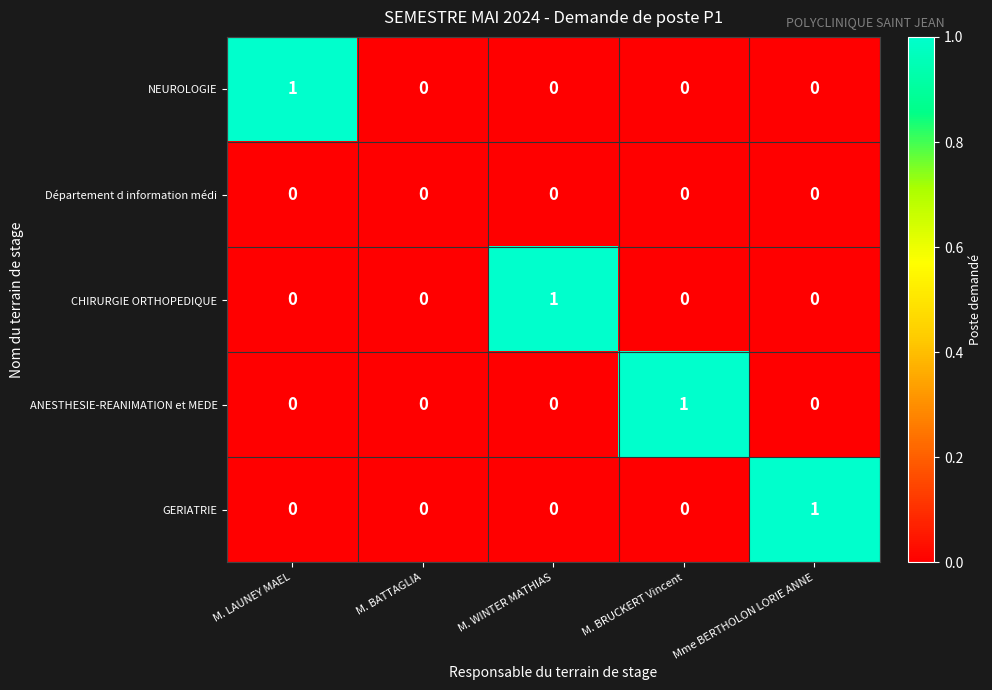

How many NEUROLOGIE values are between 0 and 1?

5